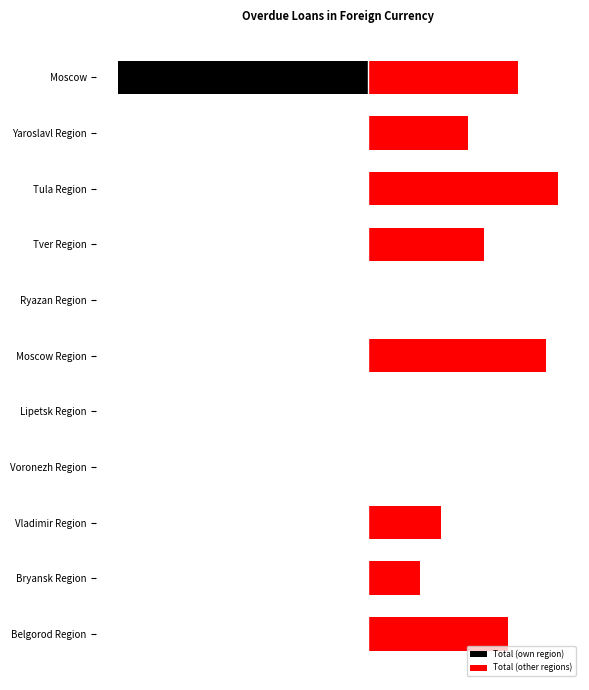

The value of Total (own region) at Belgorod Region is -1005.7. True or false?

False